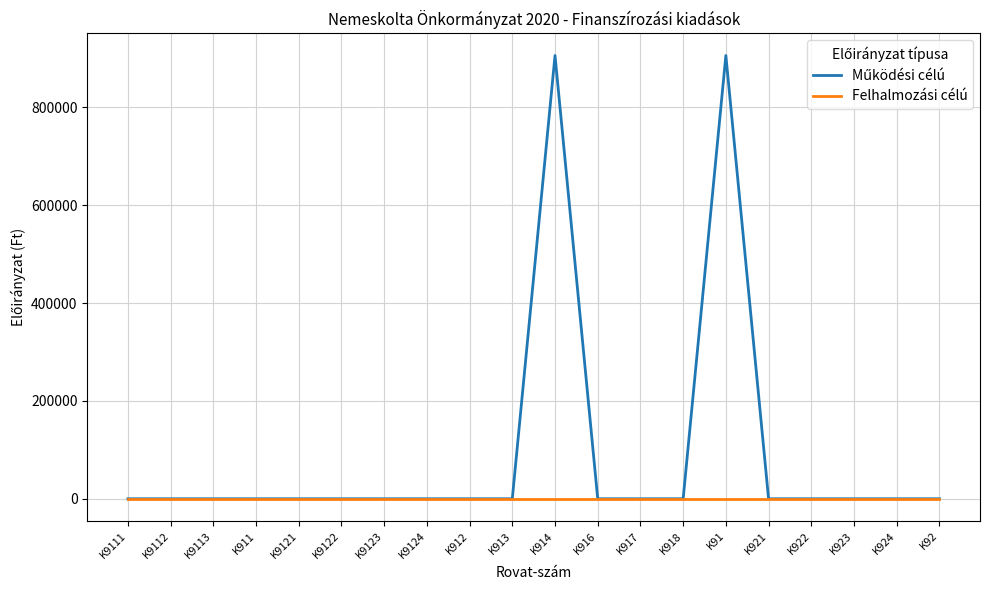

True or false: Működési célú and Felhalmozási célú intersect in this chart.

False